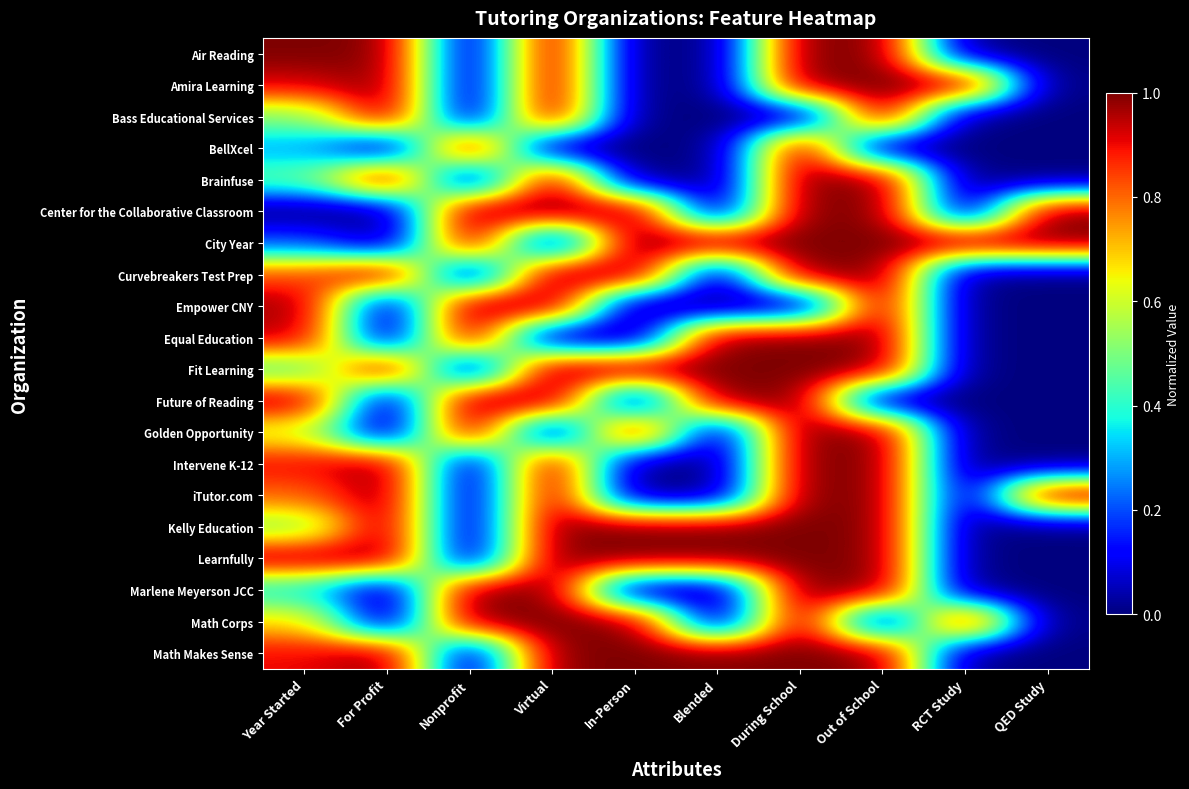

At which category is the sum across all series the highest?

During School